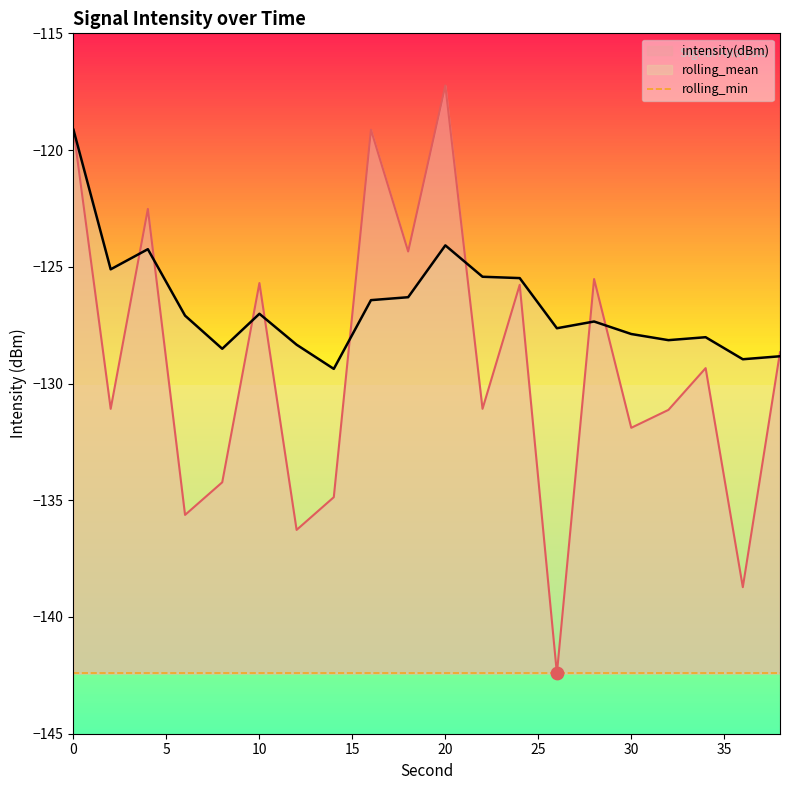

Which series has the largest Y range (max minus min)?

intensity(dBm)